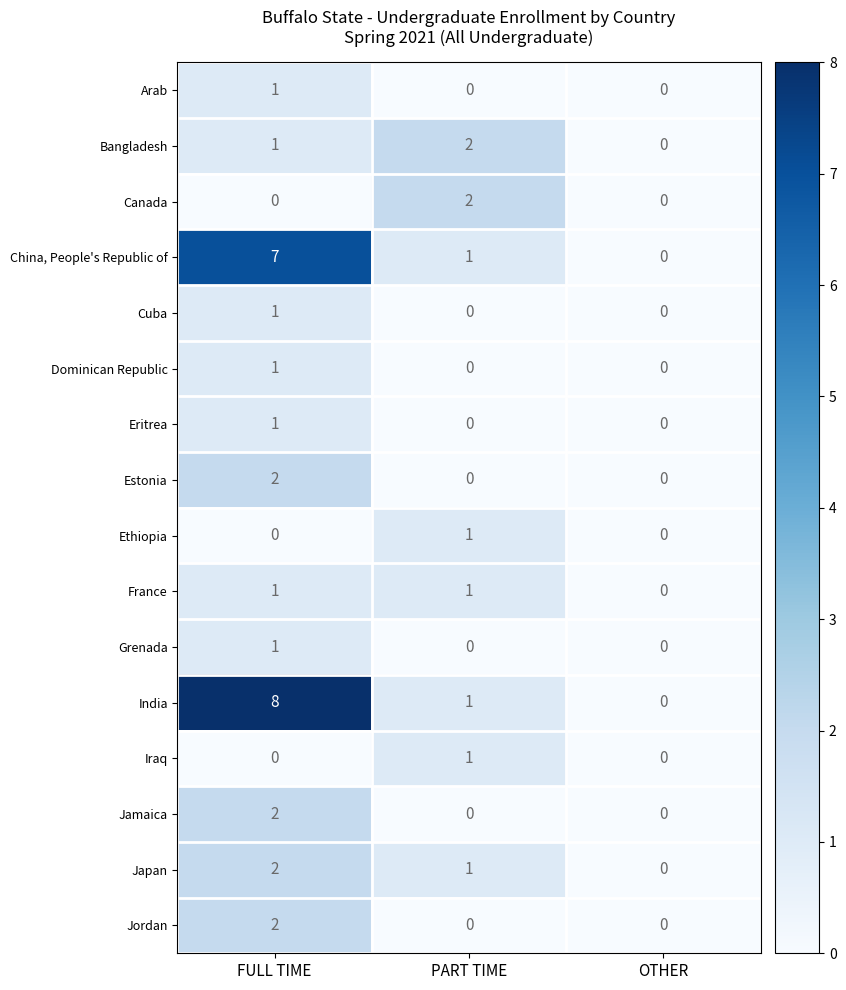

How many categories are shown in the chart?

3